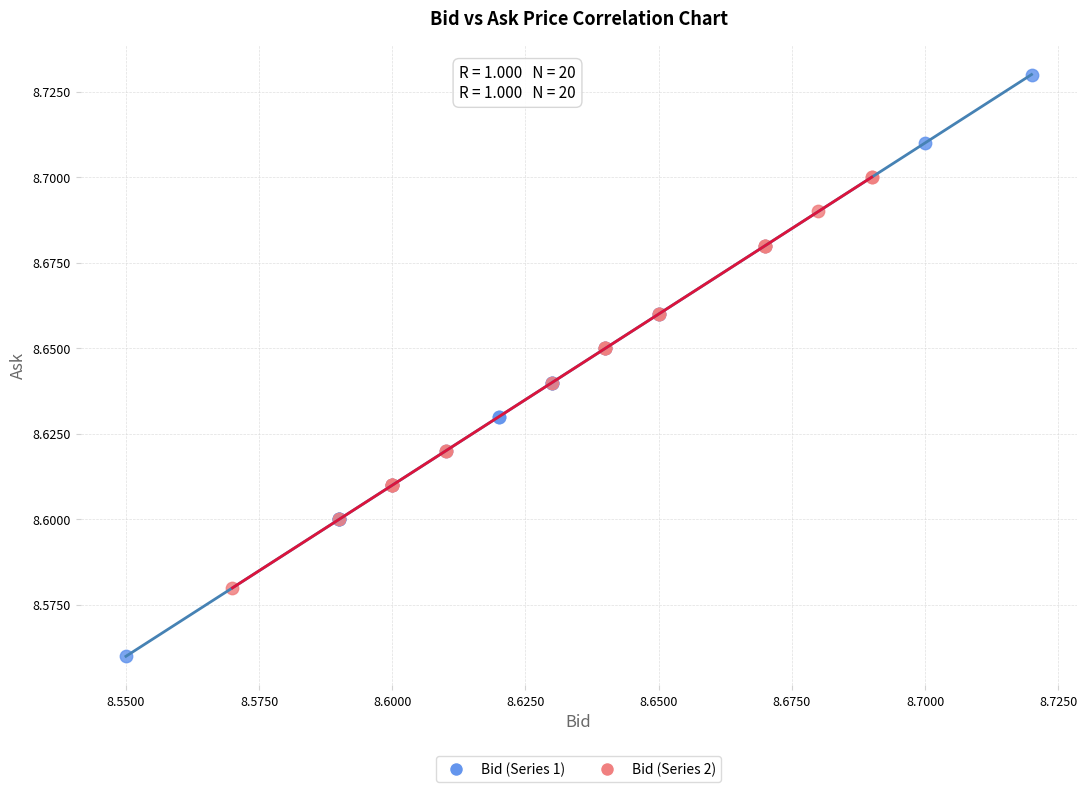

Which series contains the highest Y value?

Bid (Series 1)